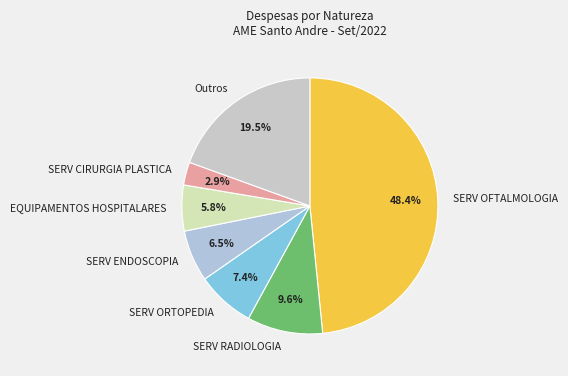

Do SERV RADIOLOGIA and SERV ORTOPEDIA together represent more than half of the pie?

No